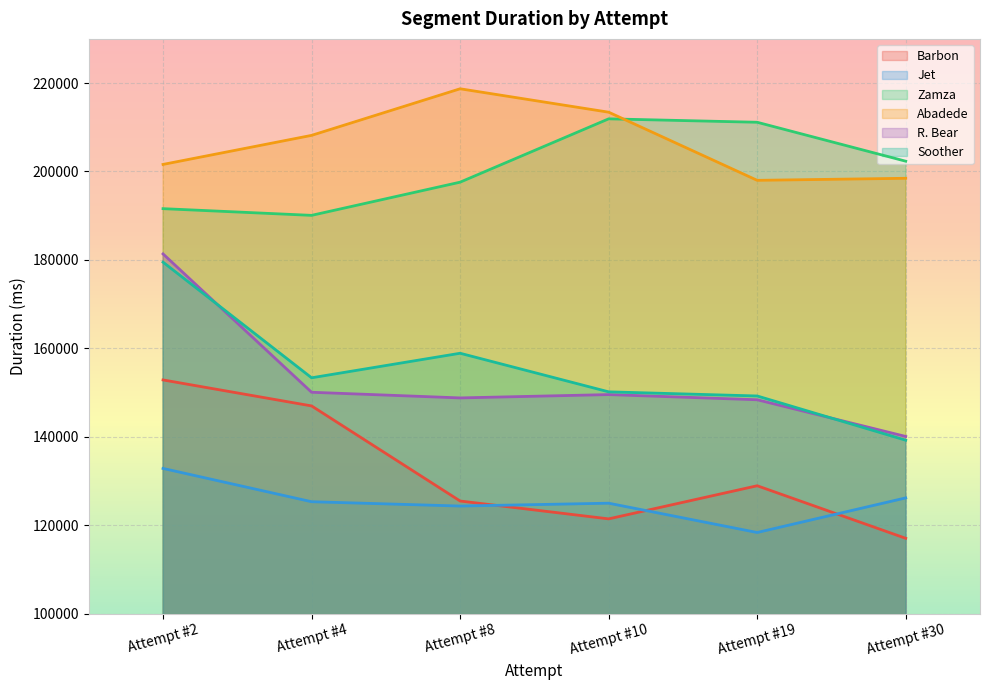

At how many categories does at least one series exceed 175155?

6